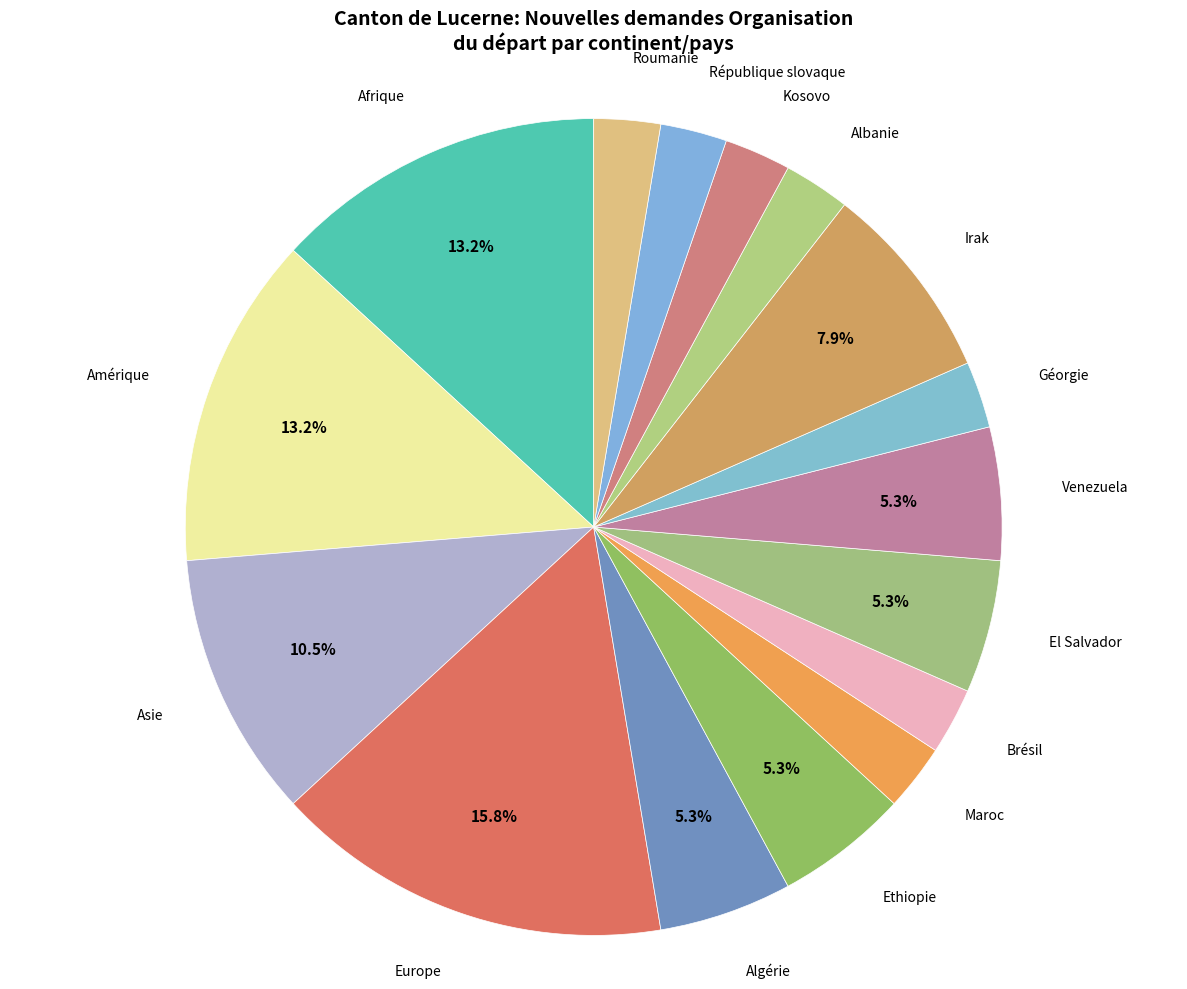

How many slices are in this pie chart?

16